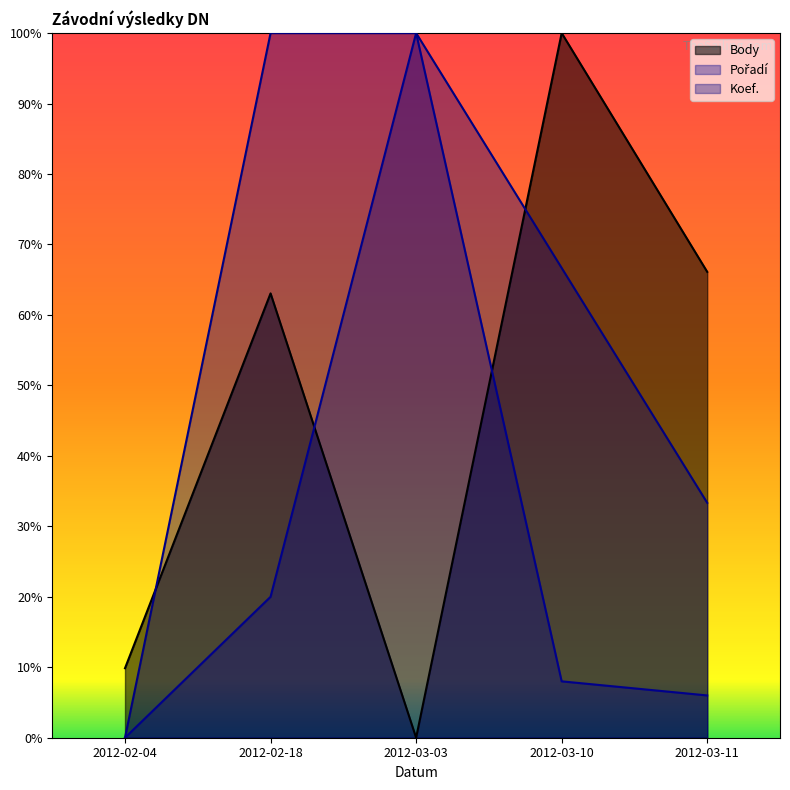

The value of Pořadí at 2012-03-10 is 0.1. True or false?

True